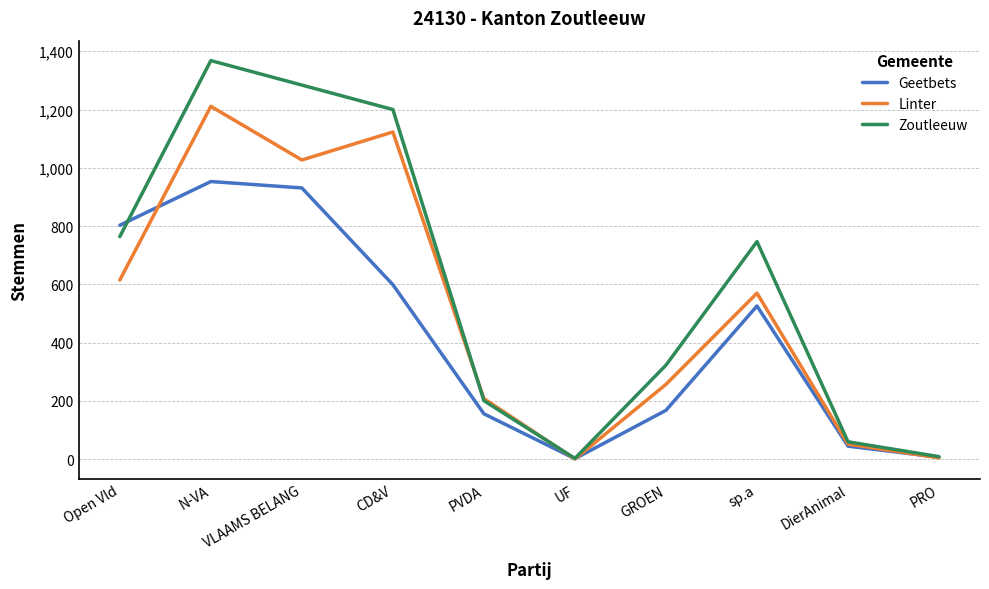

Which category has the highest value across all series?

N-VA